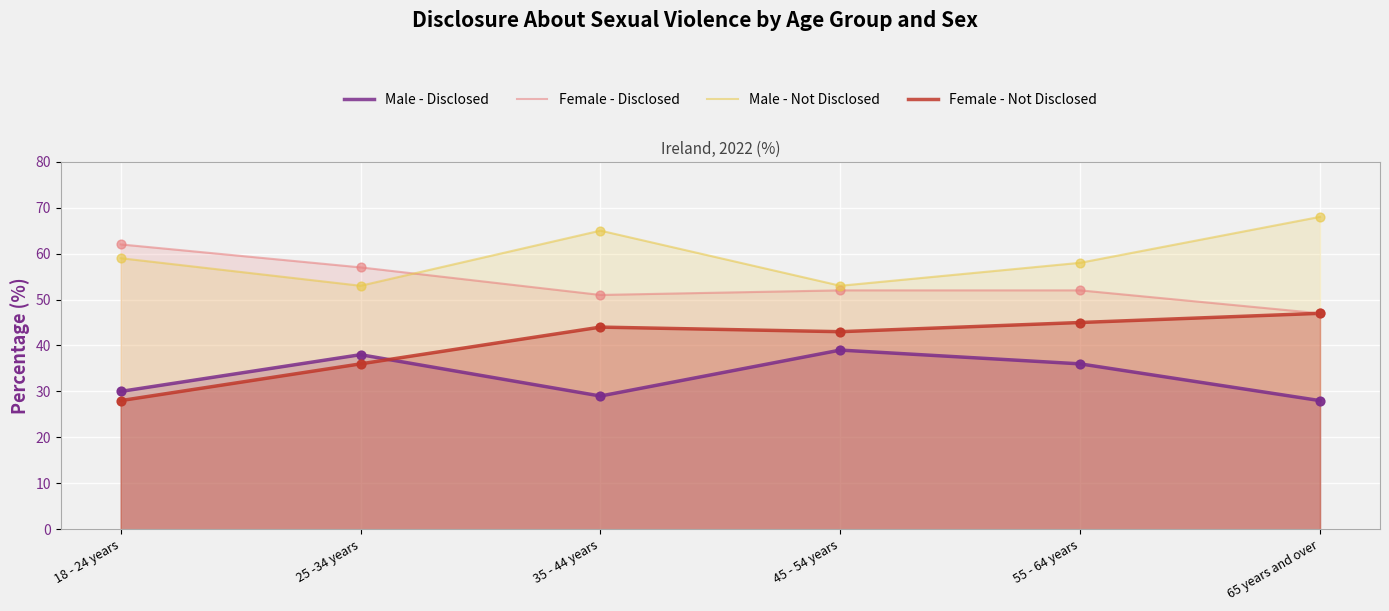

At which category is the sum across all series the highest?

55 - 64 years